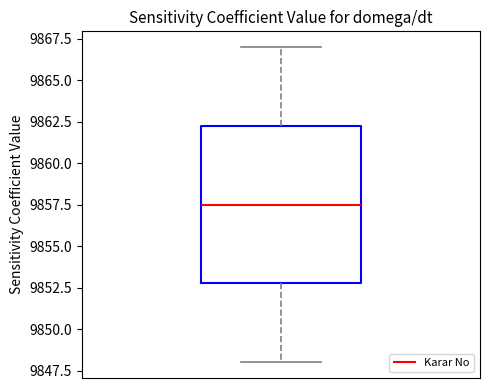

Read this box plot against the y-axis: the position of the median line, the range covered by the box, and the ends of both whiskers. The values are not printed on the chart, so give them approximately, as read against the axis.

median 9857.5, box 9853.0 to 9862.5, whiskers 9848.0 to 9867.0